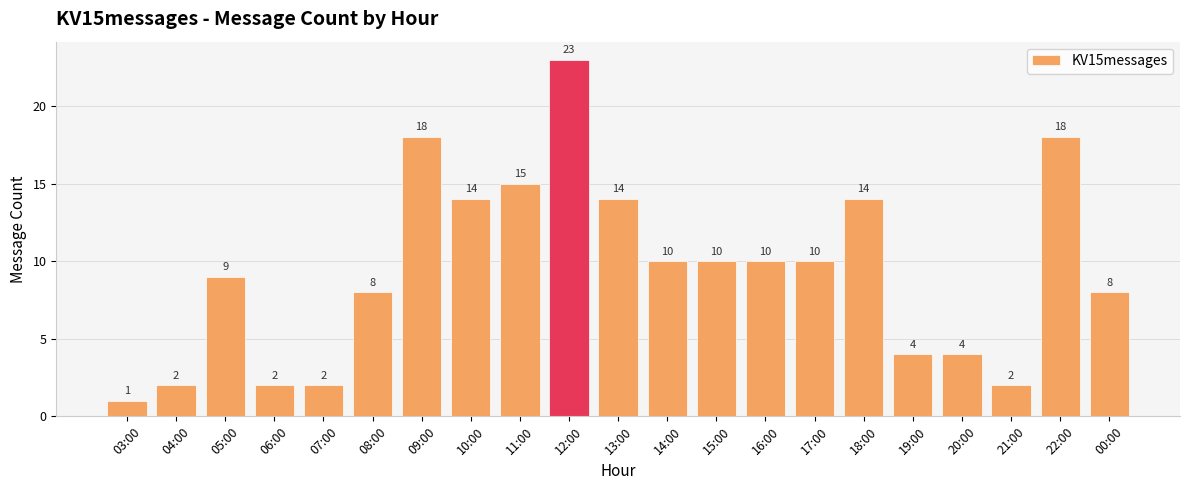

Reading right to left, what are all the values shown in this chart?

8	18	2	4	4	14	10	10	10	10	14	23	15	14	18	8	2	2	9	2	1